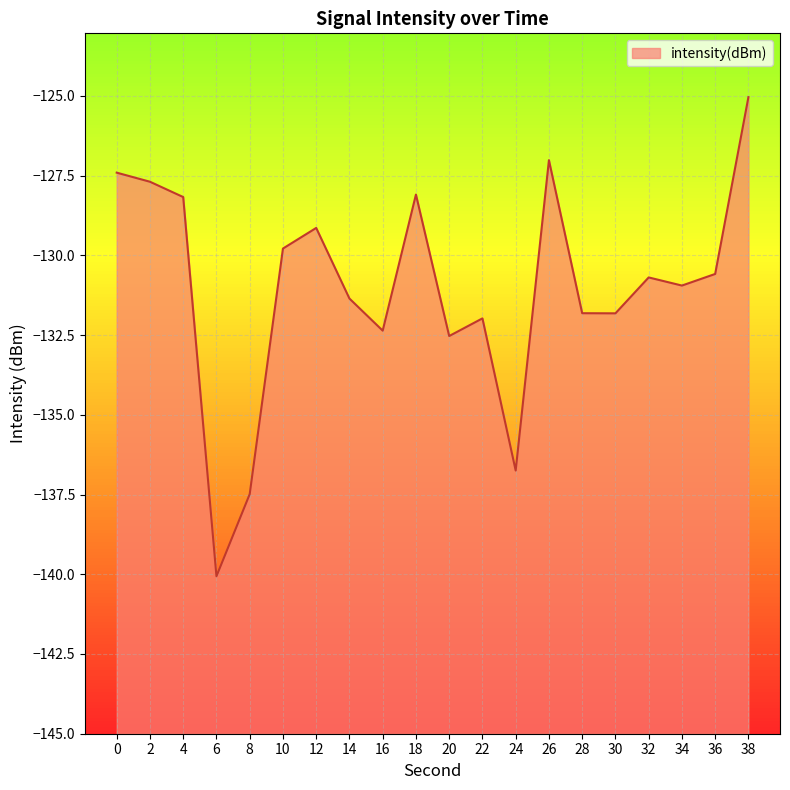

The chart shows a value of -85.1 at 12. True or false?

False